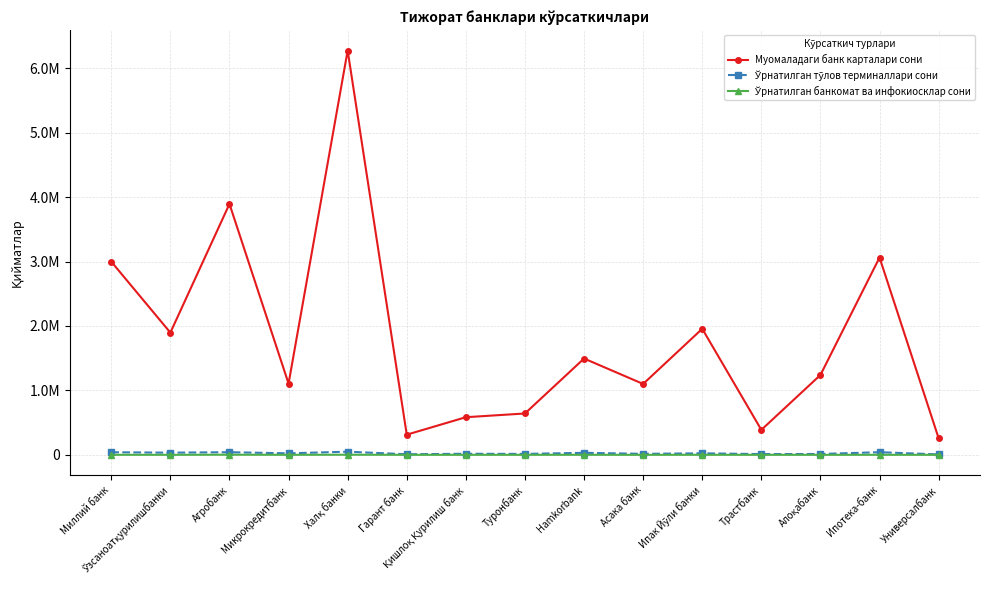

How many interior local valleys does the Муомаладаги банк карталари сони series have?

5